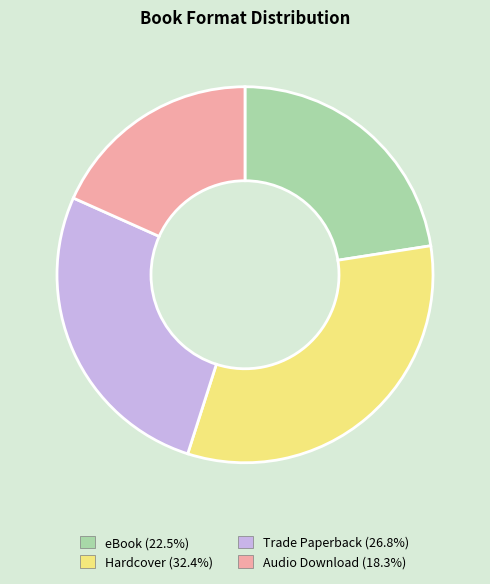

Approximately how many times larger is the value at Trade Paperback compared to eBook?

1.2